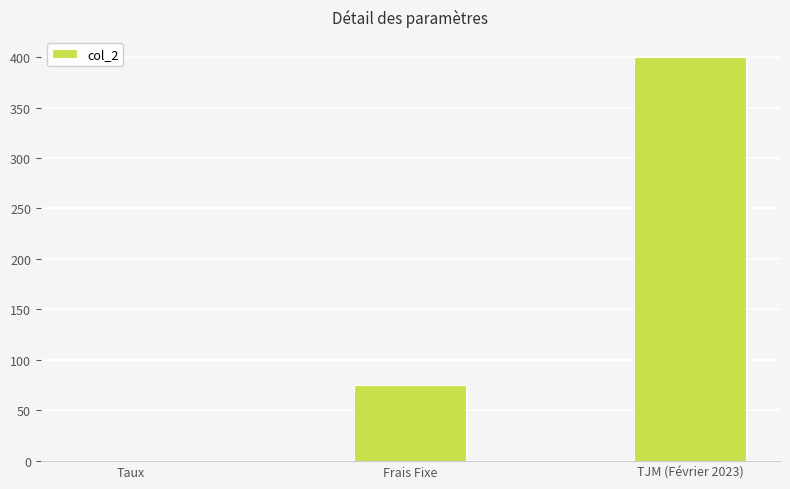

At which category does the chart reach its peak across all series?

TJM (Février 2023)